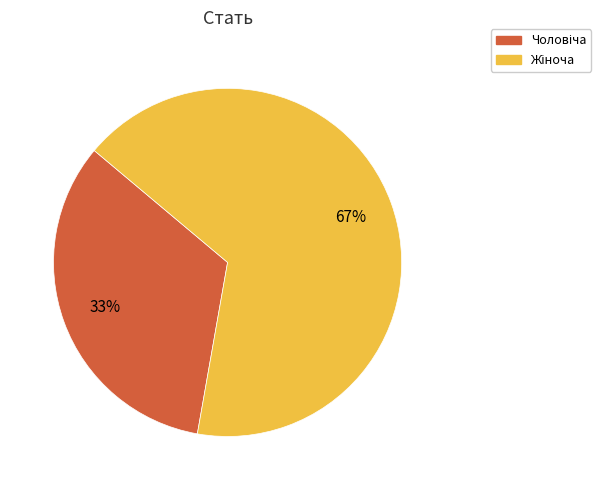

Does any single category account for the majority?

Yes